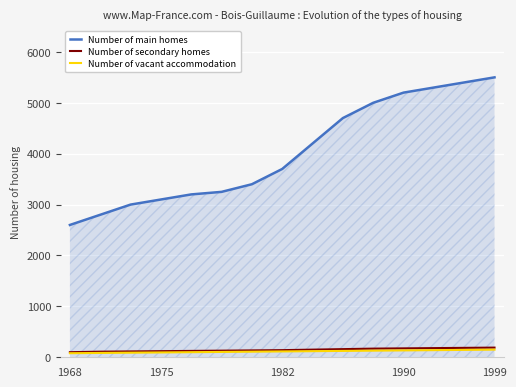

True or false: Number of main homes and Number of secondary homes cross at least once.

False